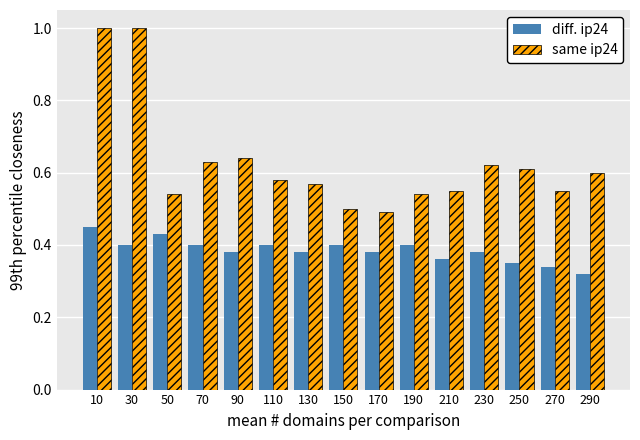

Does the chart contain any negative values?

No